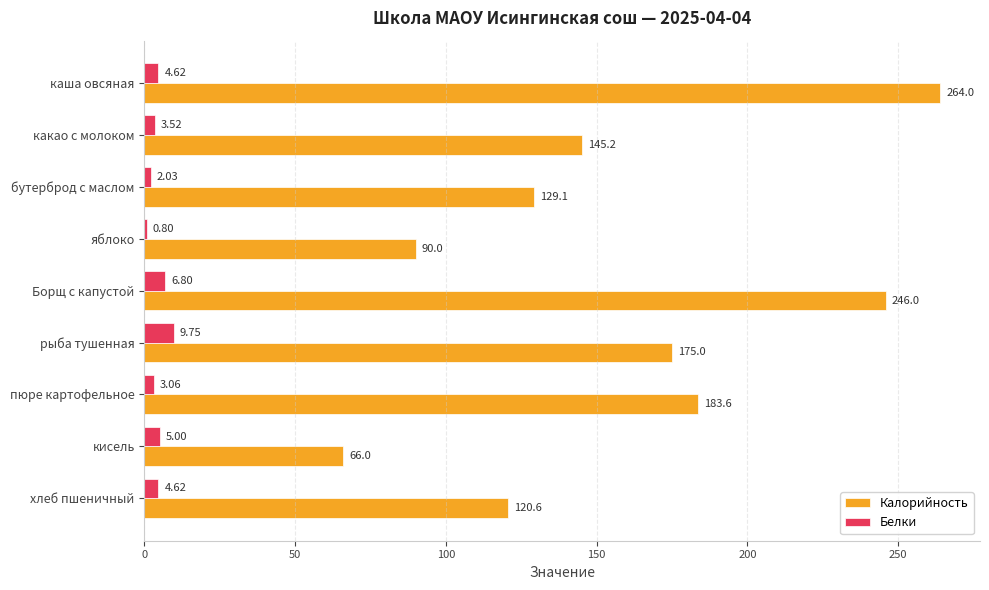

Which category has the highest value across all series?

каша овсяная